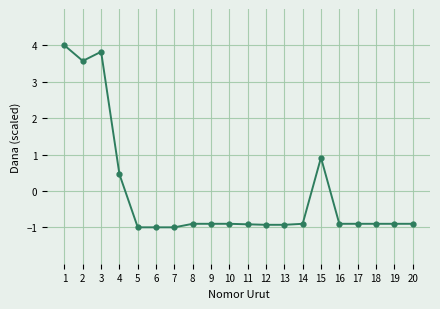

What is the smallest value displayed?

-1.0